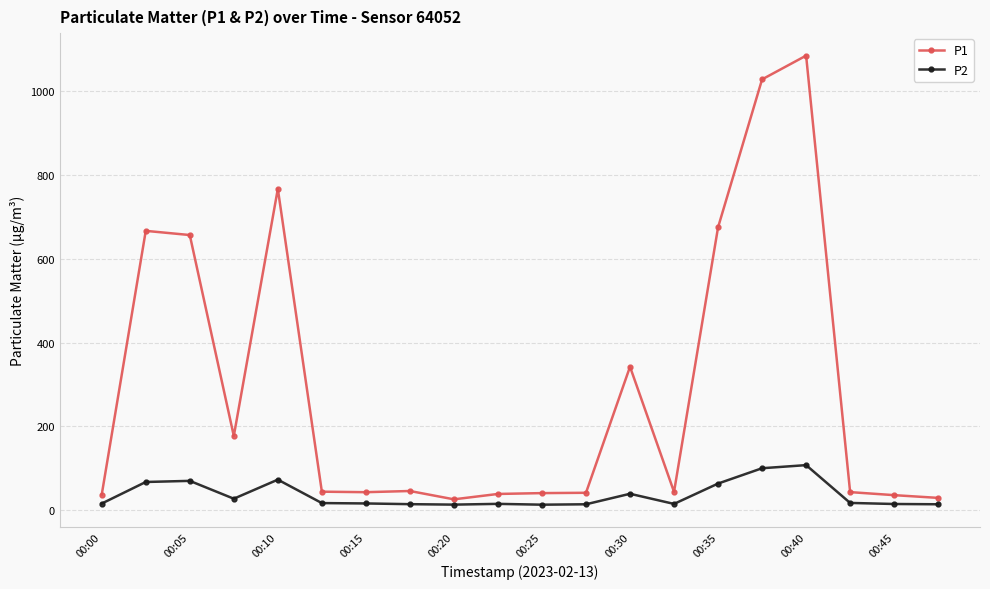

What is the sum of all P1 values?

5863.8